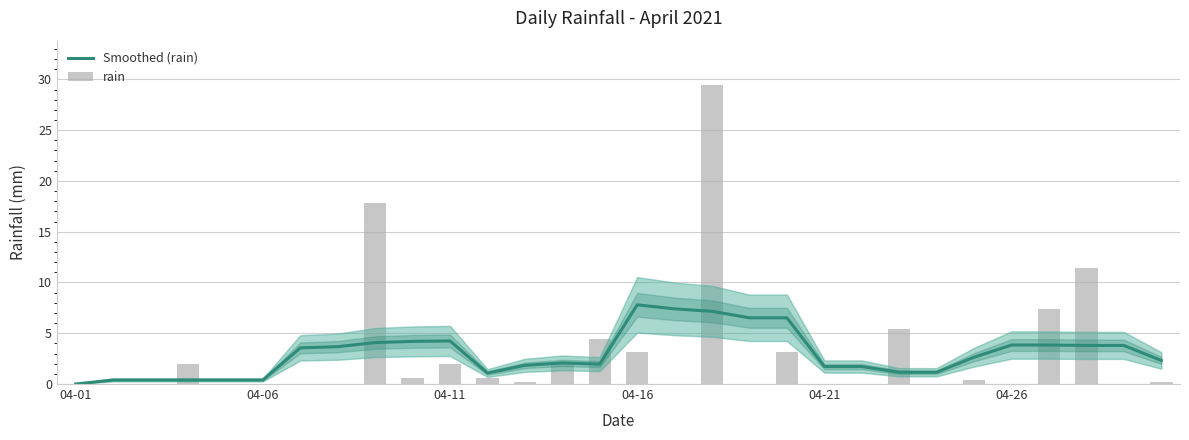

Read the Smoothed (rain) value at 26.

3.8